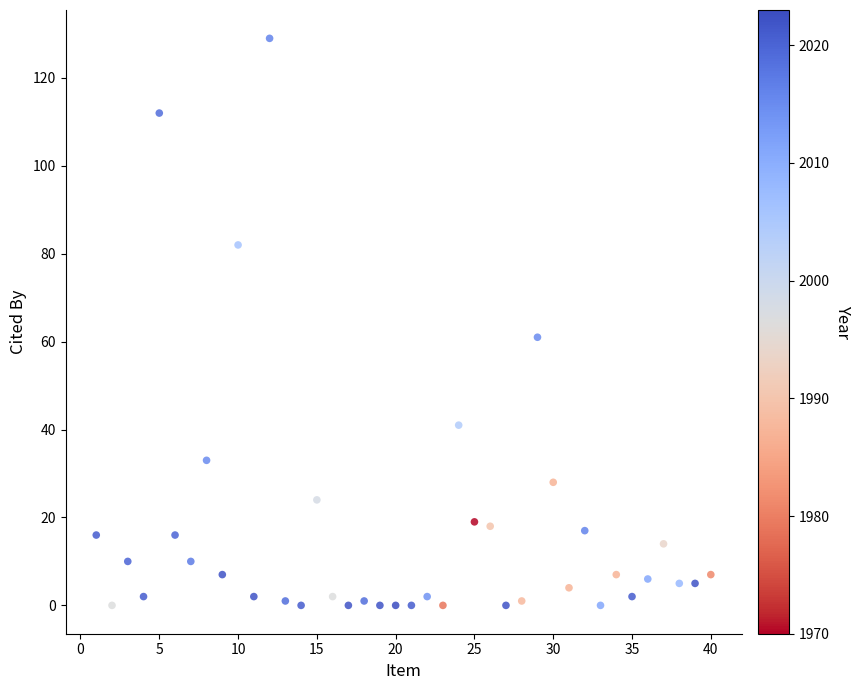

What is the range of Y values (max minus min)?

129